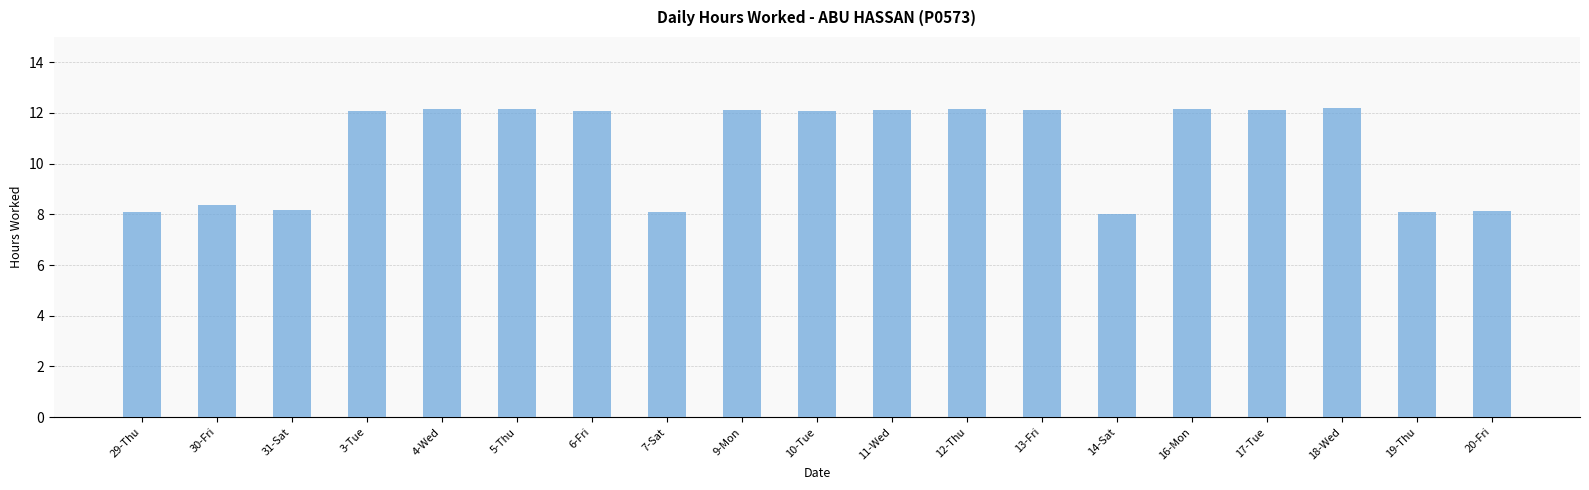

Is it true that the value at 13-Fri is 20.9?

False